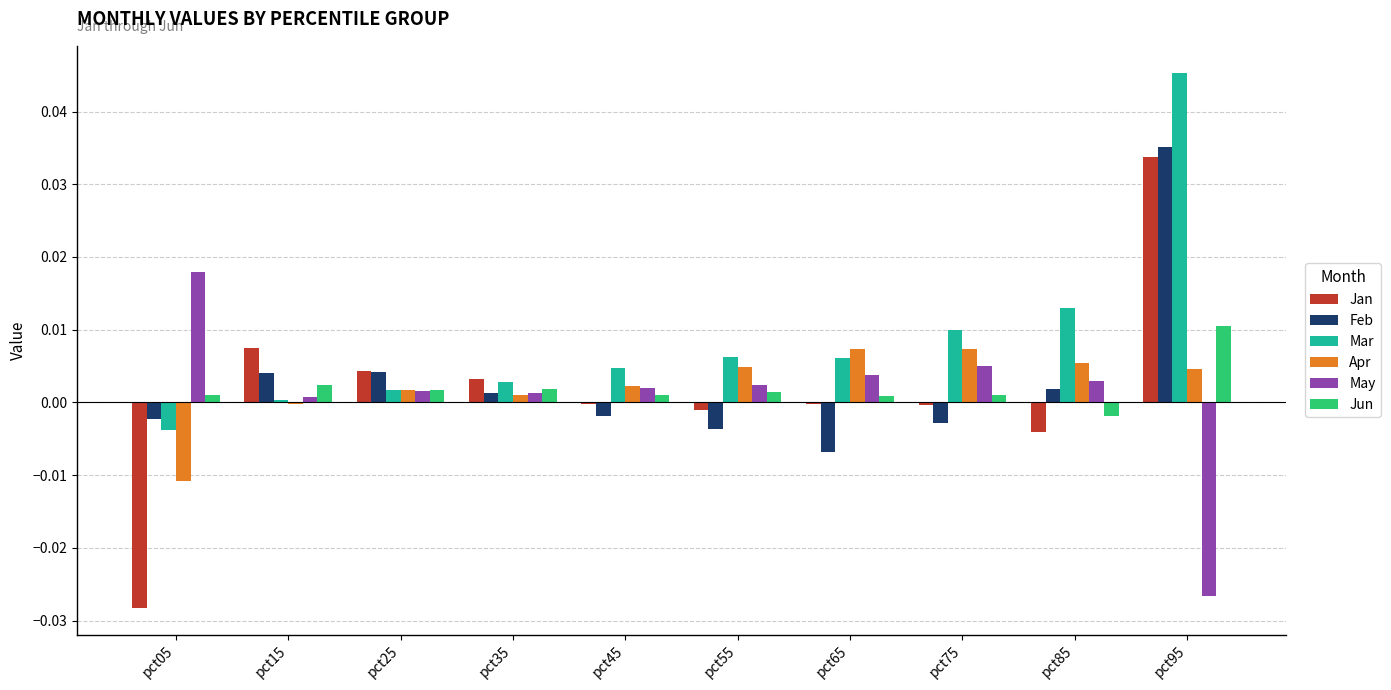

At which label does Jan reach its peak?

pct95